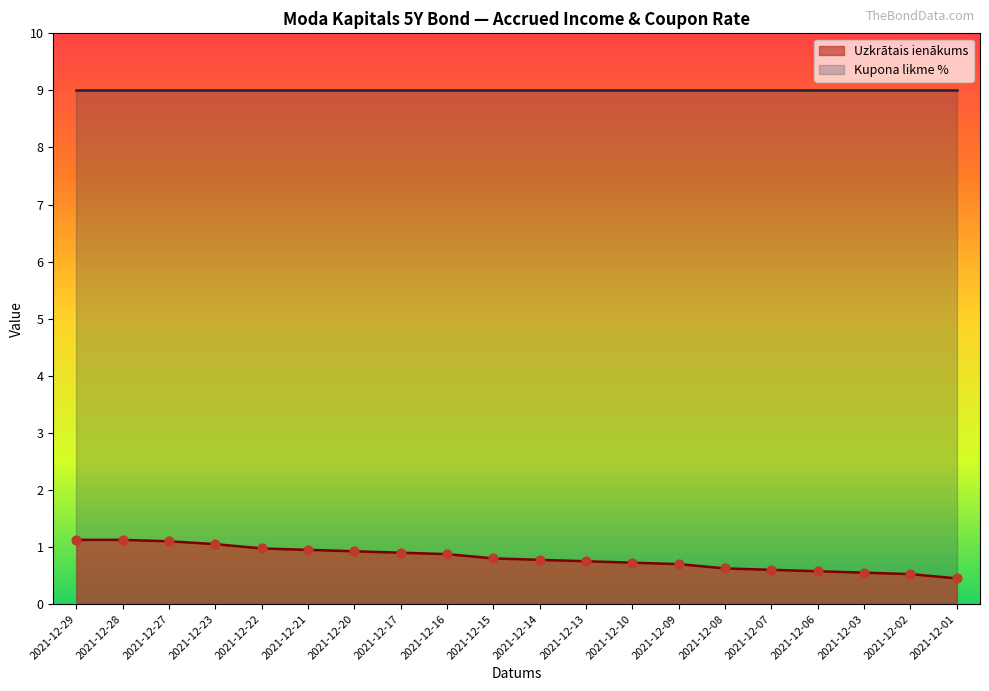

Between 2021-12-23 and 2021-12-08, which is larger?

2021-12-23